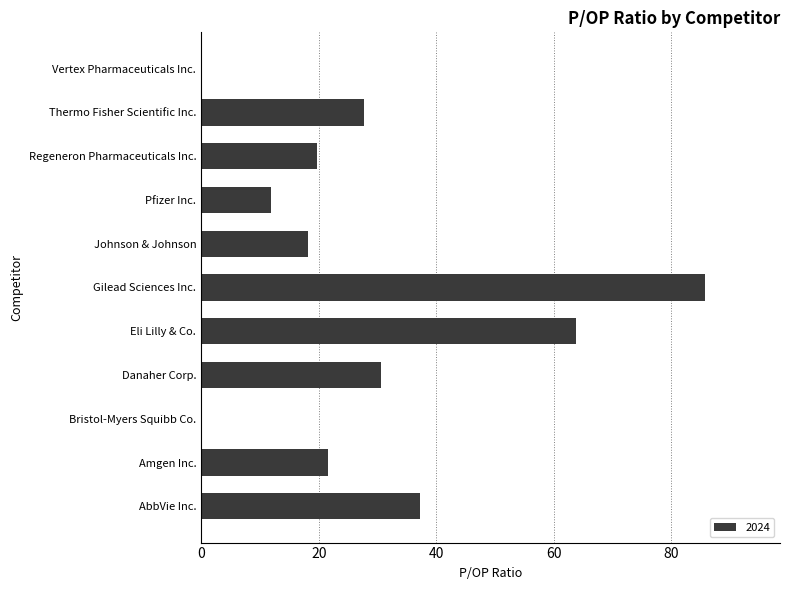

What is the maximum value shown in the chart?

85.7